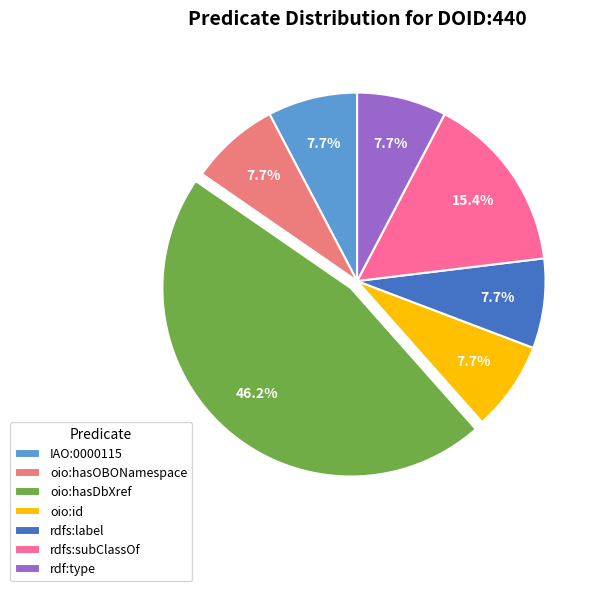

What percentage is NOT represented by rdfs:label?

92.3%